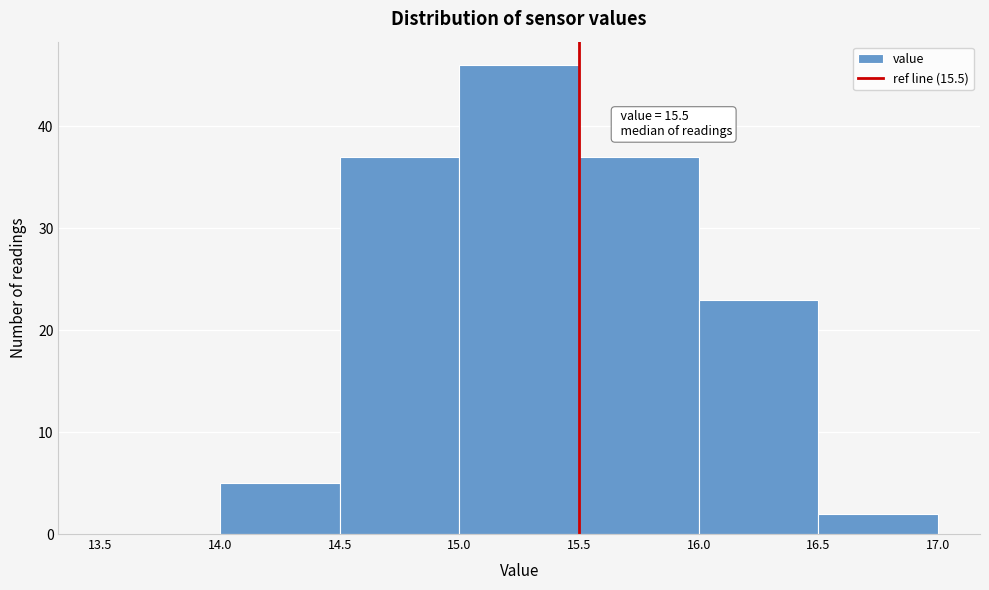

Over which range of the x-axis is the bar tallest?

15.0 to 15.5